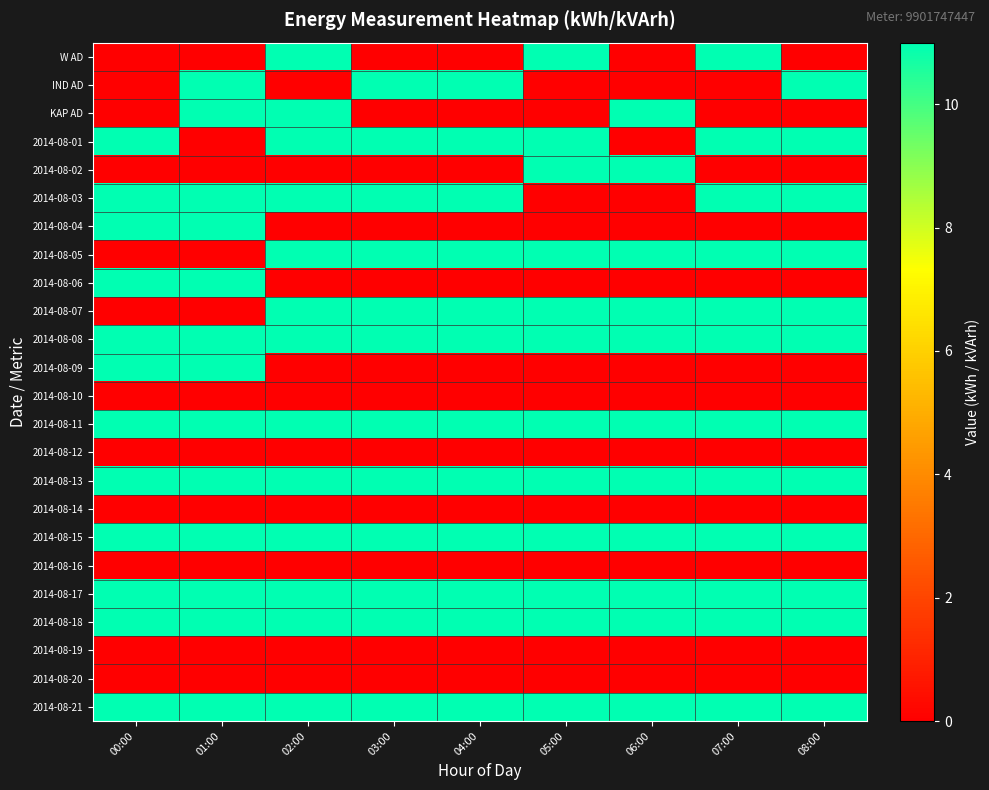

Reading left to right, transcribe all the data shown in this chart.

W AD: 00:00=0	01:00=0	02:00=11	03:00=0	04:00=0	05:00=11	06:00=0	07:00=11	08:00=0
IND AD: 00:00=0	01:00=11	02:00=0	03:00=11	04:00=11	05:00=0	06:00=0	07:00=0	08:00=11
KAP AD: 00:00=0	01:00=11	02:00=11	03:00=0	04:00=0	05:00=0	06:00=11	07:00=0	08:00=0
2014-08-01: 00:00=11	01:00=0	02:00=11	03:00=11	04:00=11	05:00=11	06:00=0	07:00=11	08:00=11
2014-08-02: 00:00=0	01:00=0	02:00=0	03:00=0	04:00=0	05:00=11	06:00=11	07:00=0	08:00=0
2014-08-03: 00:00=11	01:00=11	02:00=11	03:00=11	04:00=11	05:00=0	06:00=0	07:00=11	08:00=11
2014-08-04: 00:00=11	01:00=11	02:00=0	03:00=0	04:00=0	05:00=0	06:00=0	07:00=0	08:00=0
2014-08-05: 00:00=0	01:00=0	02:00=11	03:00=11	04:00=11	05:00=11	06:00=11	07:00=11	08:00=11
2014-08-06: 00:00=11	01:00=11	02:00=0	03:00=0	04:00=0	05:00=0	06:00=0	07:00=0	08:00=0
2014-08-07: 00:00=0	01:00=0	02:00=11	03:00=11	04:00=11	05:00=11	06:00=11	07:00=11	08:00=11
2014-08-08: 00:00=11	01:00=11	02:00=11	03:00=11	04:00=11	05:00=11	06:00=11	07:00=11	08:00=11
2014-08-09: 00:00=11	01:00=11	02:00=0	03:00=0	04:00=0	05:00=0	06:00=0	07:00=0	08:00=0
2014-08-10: 00:00=0	01:00=0	02:00=0	03:00=0	04:00=0	05:00=0	06:00=0	07:00=0	08:00=0
2014-08-11: 00:00=11	01:00=11	02:00=11	03:00=11	04:00=11	05:00=11	06:00=11	07:00=11	08:00=11
2014-08-12: 00:00=0	01:00=0	02:00=0	03:00=0	04:00=0	05:00=0	06:00=0	07:00=0	08:00=0
2014-08-13: 00:00=11	01:00=11	02:00=11	03:00=11	04:00=11	05:00=11	06:00=11	07:00=11	08:00=11
2014-08-14: 00:00=0	01:00=0	02:00=0	03:00=0	04:00=0	05:00=0	06:00=0	07:00=0	08:00=0
2014-08-15: 00:00=11	01:00=11	02:00=11	03:00=11	04:00=11	05:00=11	06:00=11	07:00=11	08:00=11
2014-08-16: 00:00=0	01:00=0	02:00=0	03:00=0	04:00=0	05:00=0	06:00=0	07:00=0	08:00=0
2014-08-17: 00:00=11	01:00=11	02:00=11	03:00=11	04:00=11	05:00=11	06:00=11	07:00=11	08:00=11
2014-08-18: 00:00=11	01:00=11	02:00=11	03:00=11	04:00=11	05:00=11	06:00=11	07:00=11	08:00=11
2014-08-19: 00:00=0	01:00=0	02:00=0	03:00=0	04:00=0	05:00=0	06:00=0	07:00=0	08:00=0
2014-08-20: 00:00=0	01:00=0	02:00=0	03:00=0	04:00=0	05:00=0	06:00=0	07:00=0	08:00=0
2014-08-21: 00:00=11	01:00=11	02:00=11	03:00=11	04:00=11	05:00=11	06:00=11	07:00=11	08:00=11